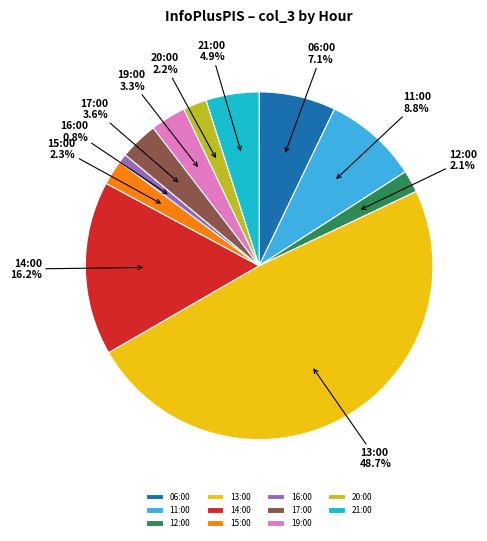

To the nearest percent, what portion does 19:00 represent?

3%